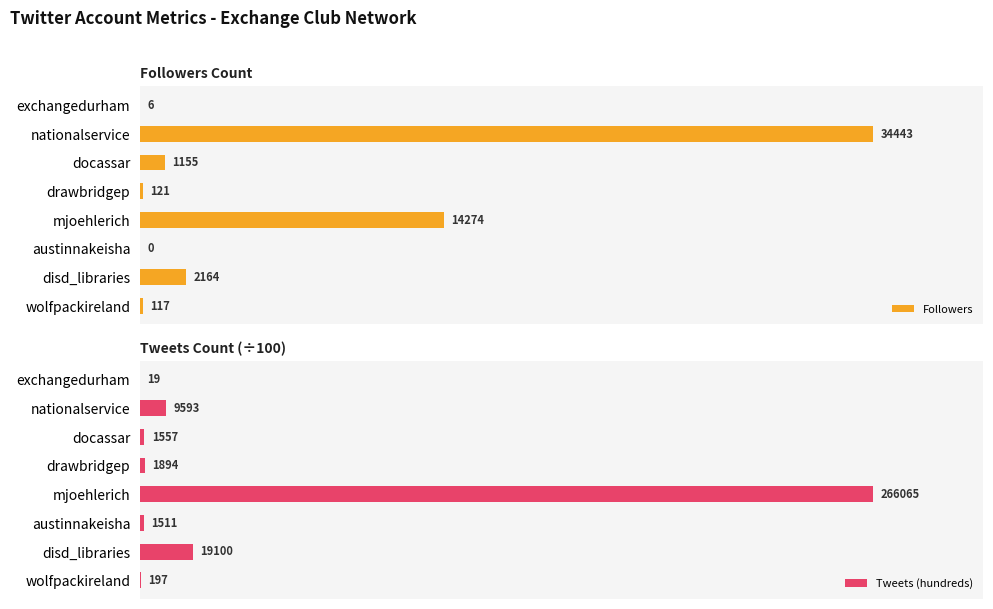

At which label does Followers reach its peak?

nationalservice